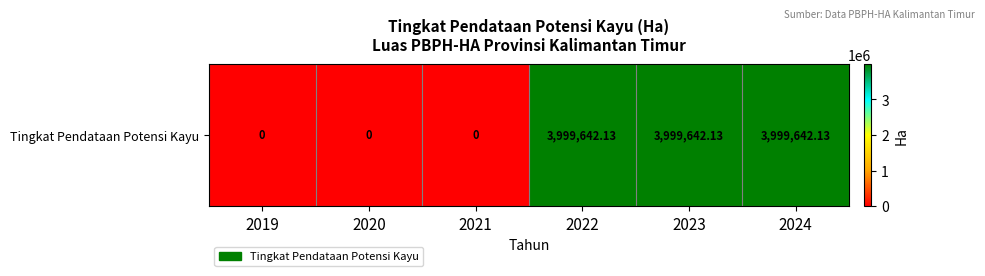

What is the maximum value shown in the chart?

3999642.1